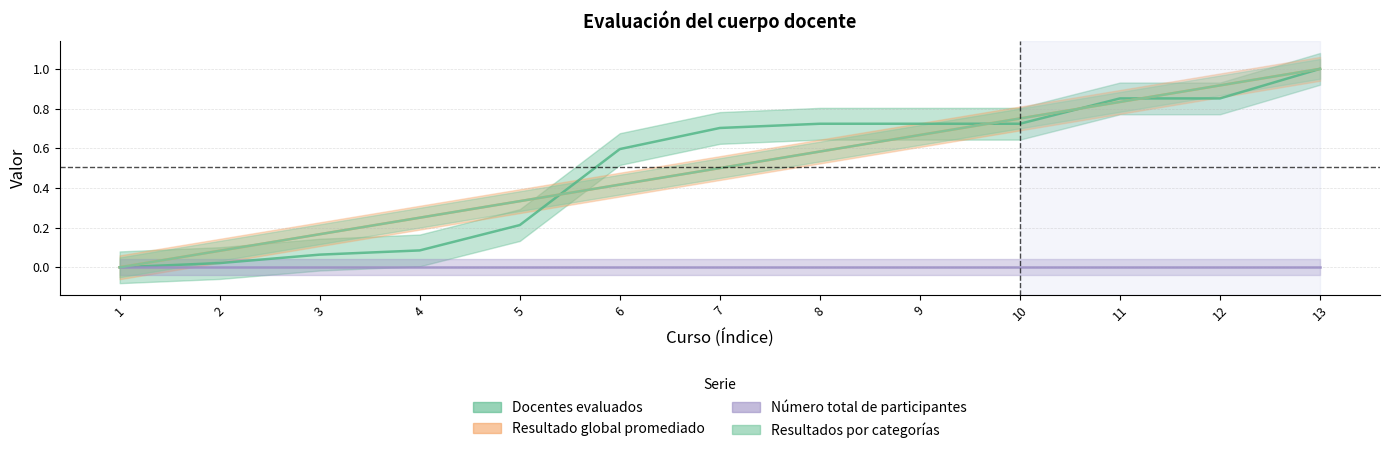

What is the value of the Resultados por categorías point at the 9th from the left?

0.7